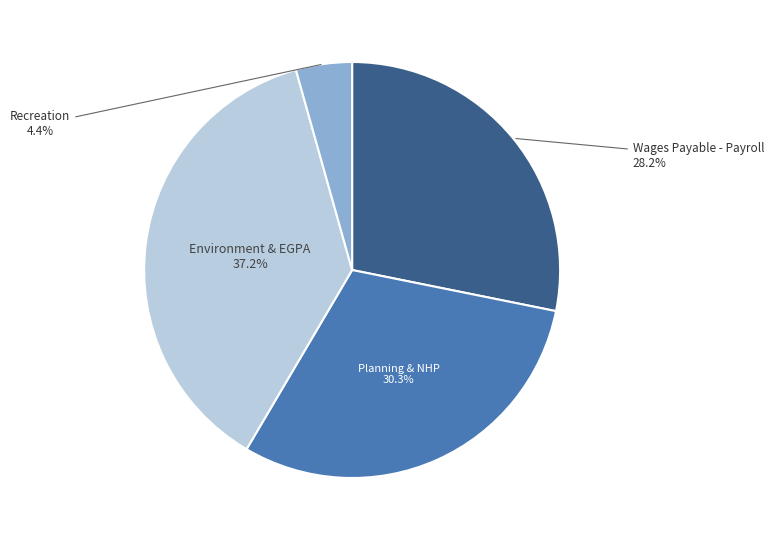

How many segments does this pie chart have?

4